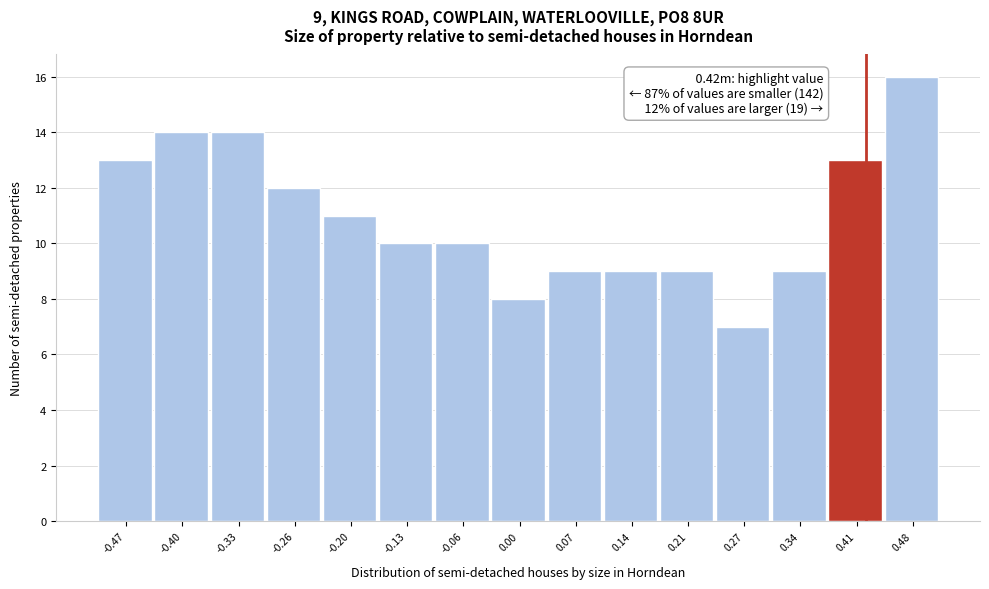

Which range on the x-axis has the tallest bar?

0.44 to 0.51